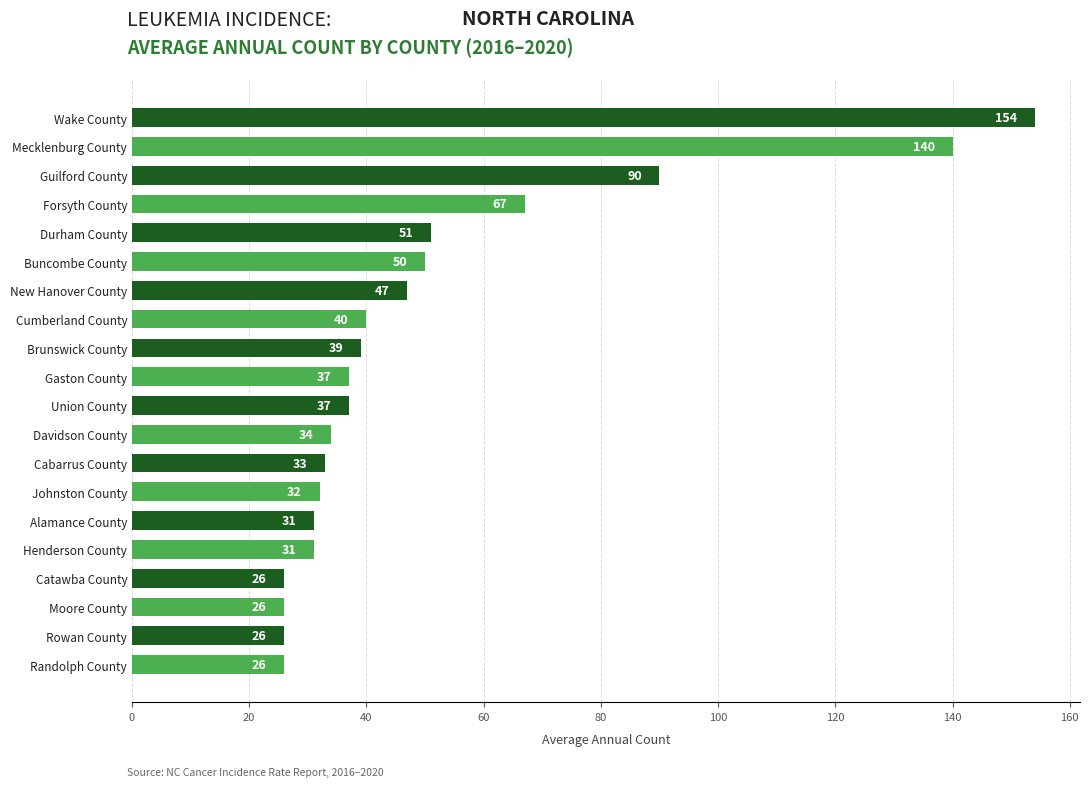

What is the ratio of the value at Buncombe County to the value at Forsyth County?

0.7